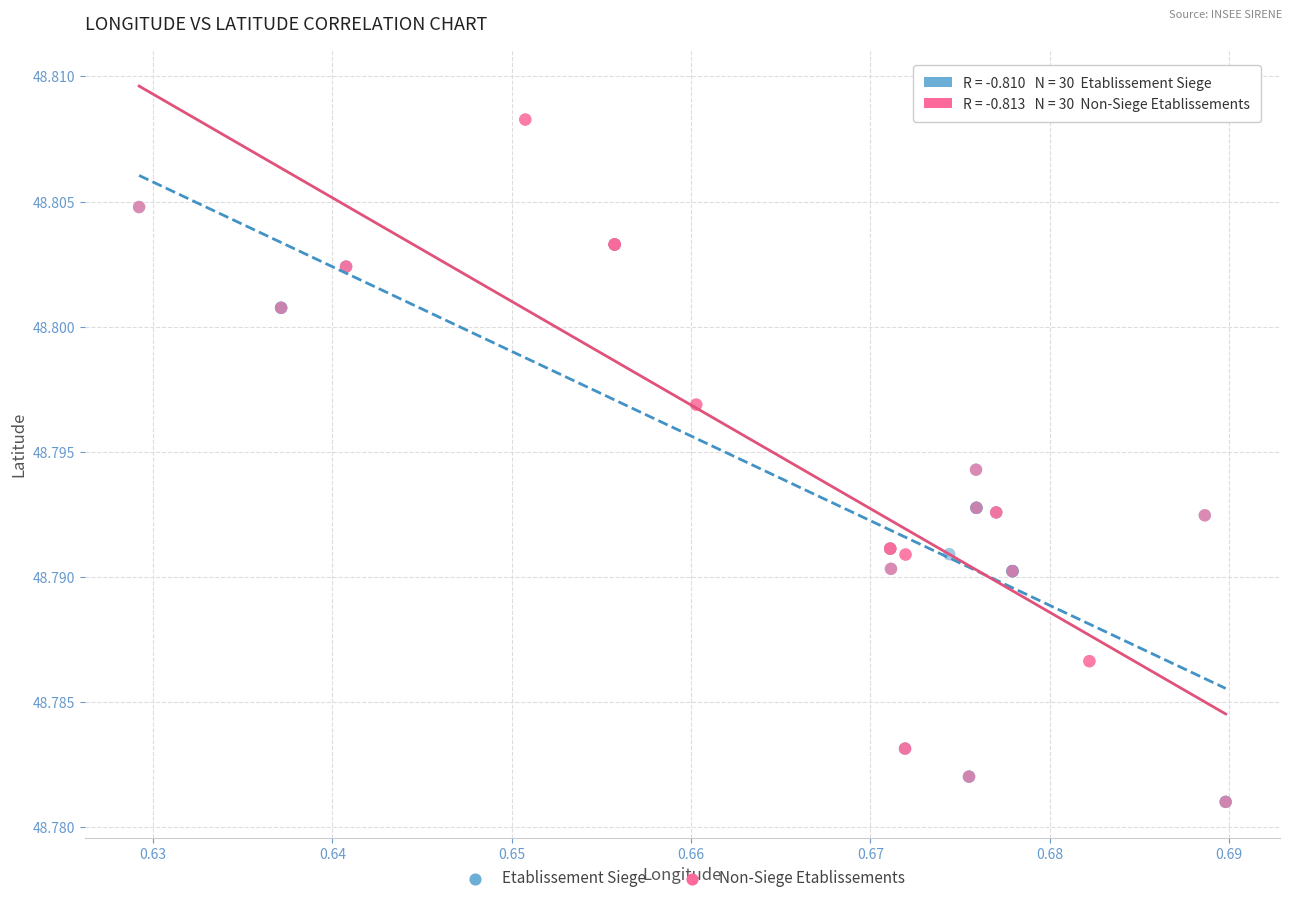

Which series reaches the maximum Y coordinate?

Non-Siege Etablissements